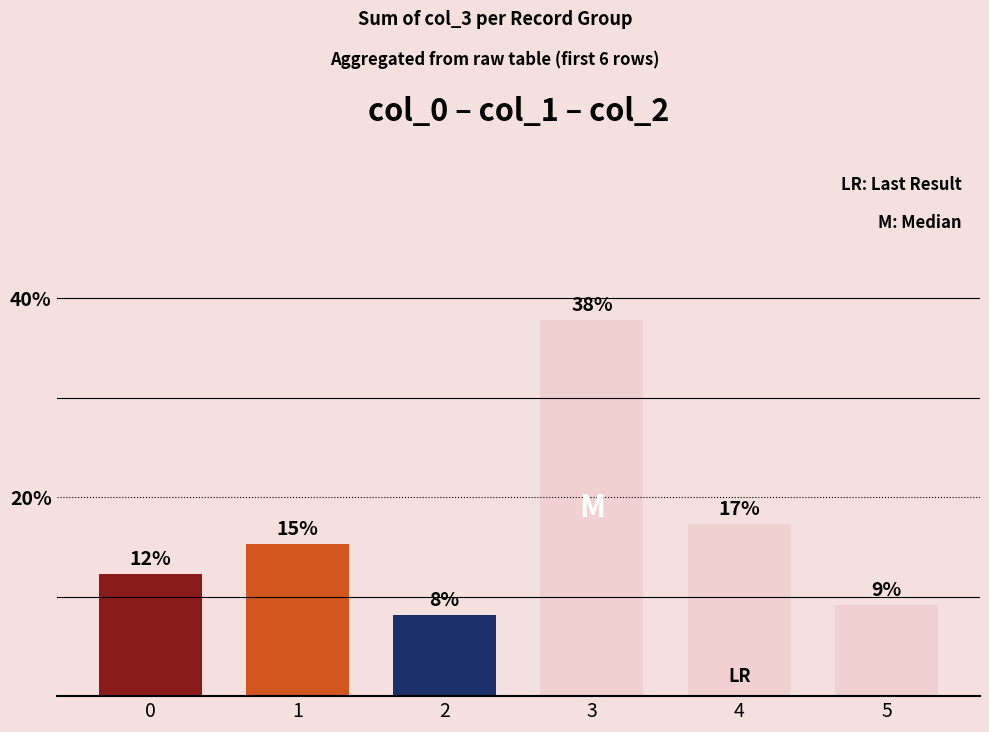

How many bars are there in total?

6